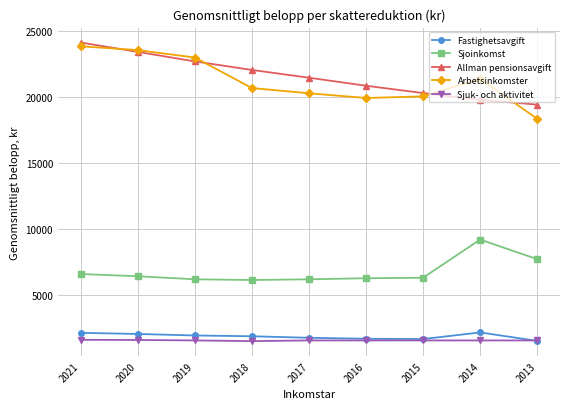

Where does the Arbetsinkomster series first go above 20667?

2021